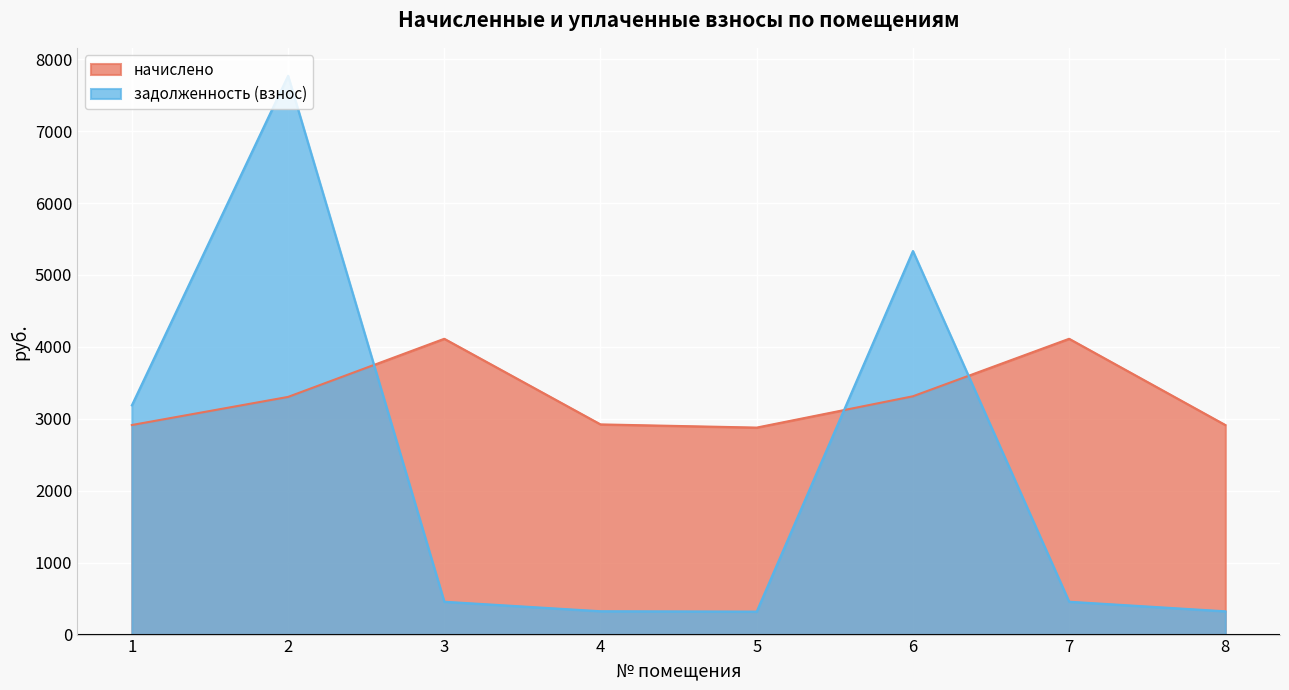

At which label does начислено reach its peak?

3